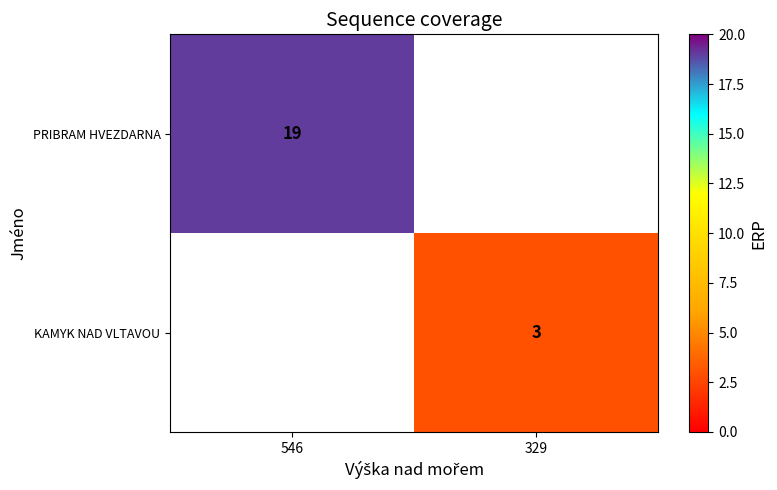

Count the number of data series in this chart.

2